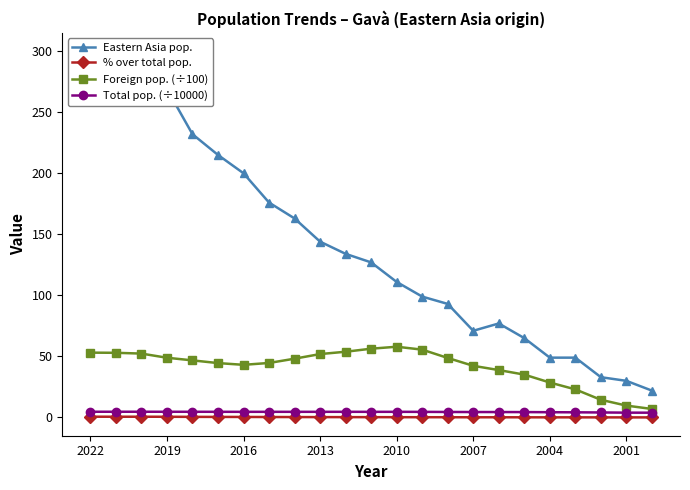

Is it true that % over total pop. equals 0.3 at 2016?

False